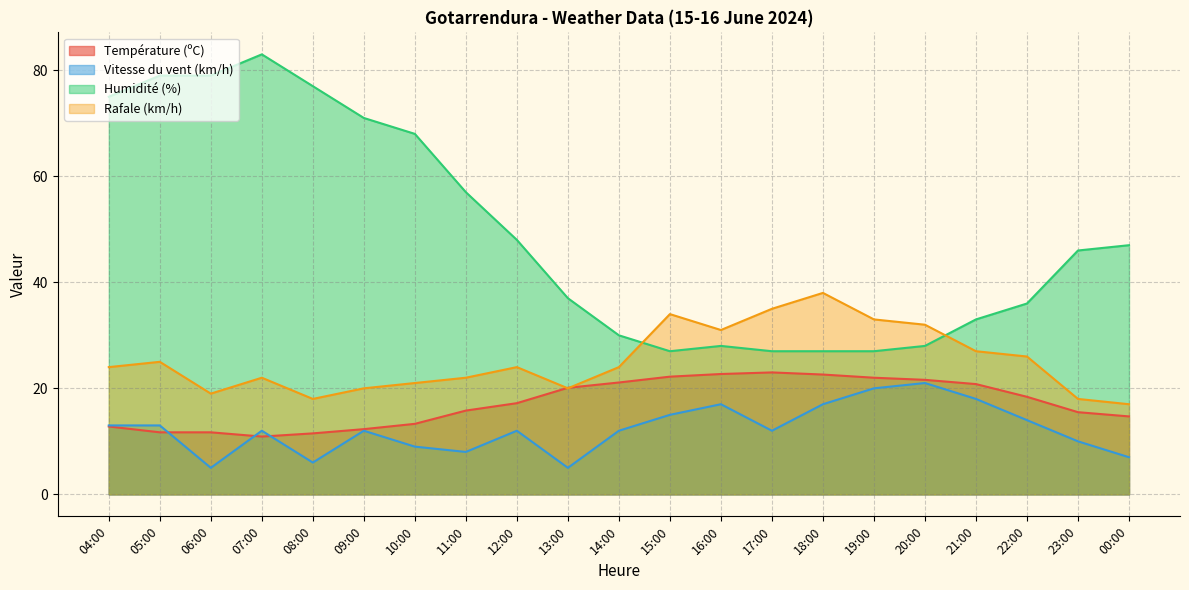

At which label is Rafale (km/h) closest to 27?

21:00